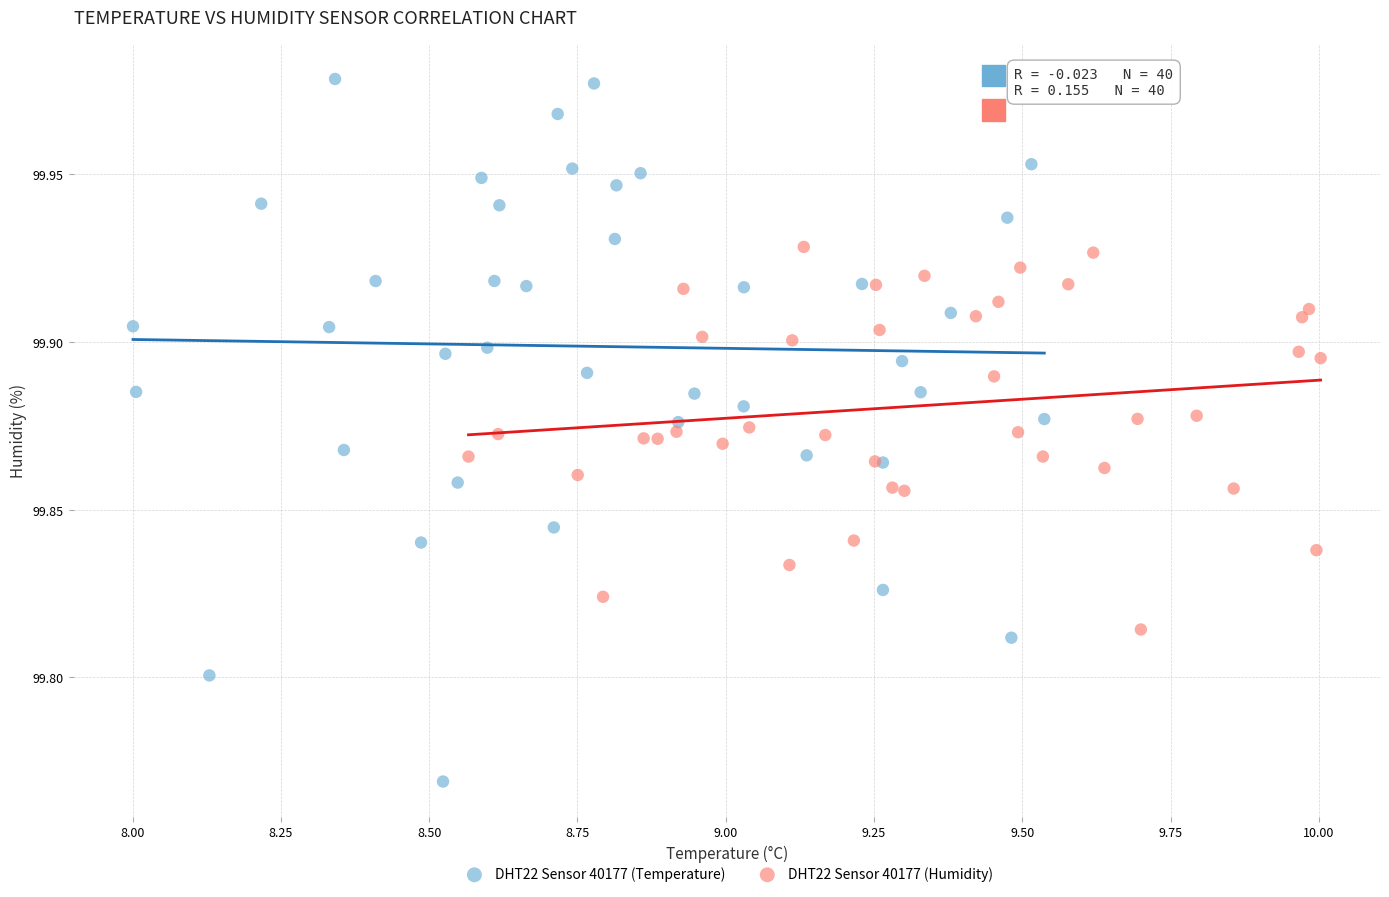

Which series contains the lowest Y value?

DHT22 Sensor 40177 (Temperature)